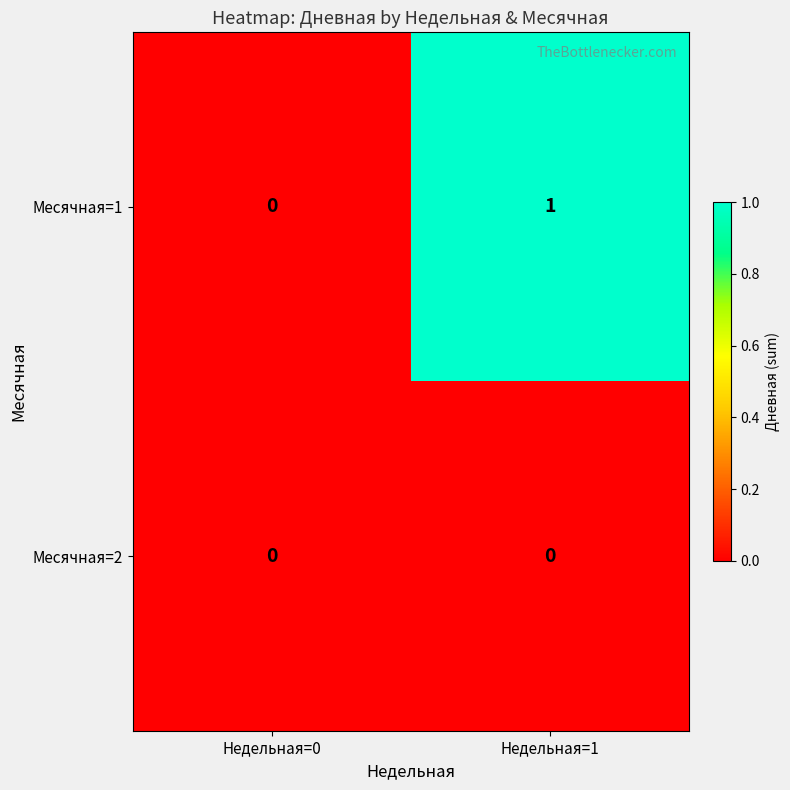

Reading left to right, extract all data points from this chart.

Месячная=1: 0	1
Месячная=2: 0	0